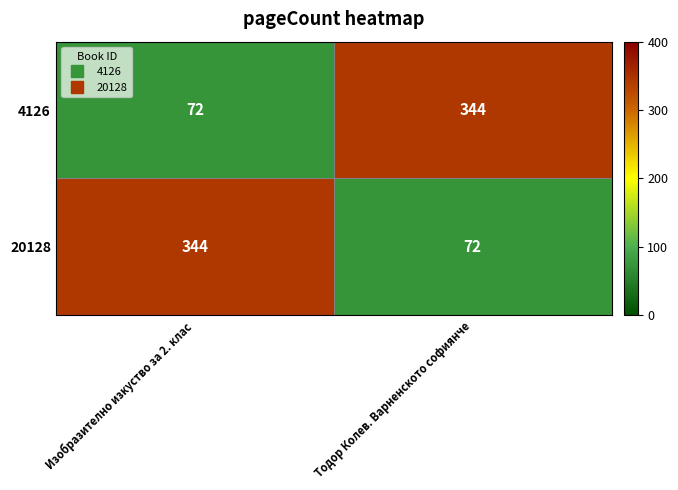

Rank the categories by 4126 value from highest to lowest.

Тодор Колев. Варненското софиянче, Изобразително изкуство за 2. клас